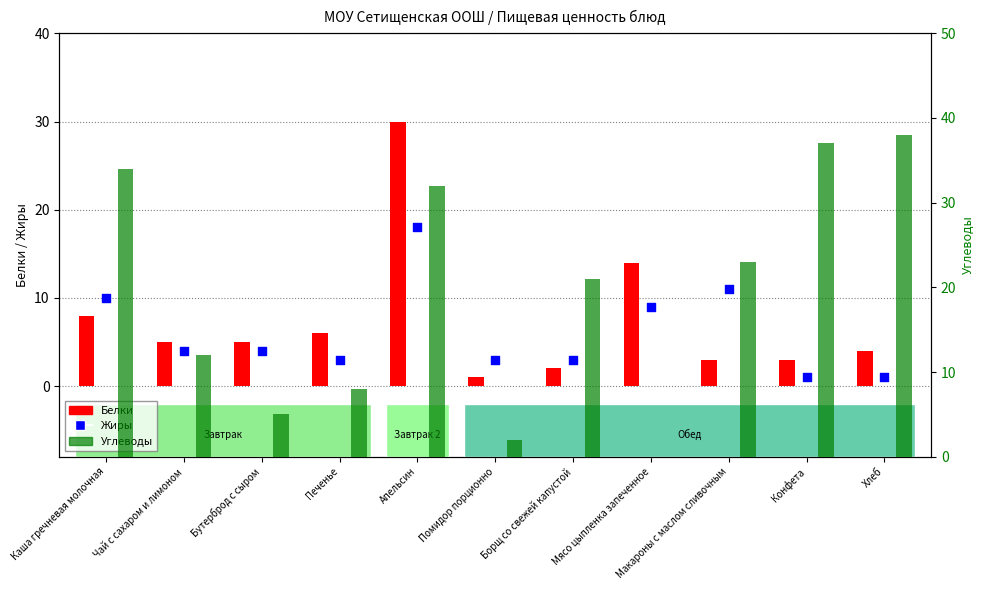

At which category is the sum across all series the highest?

Апельсин